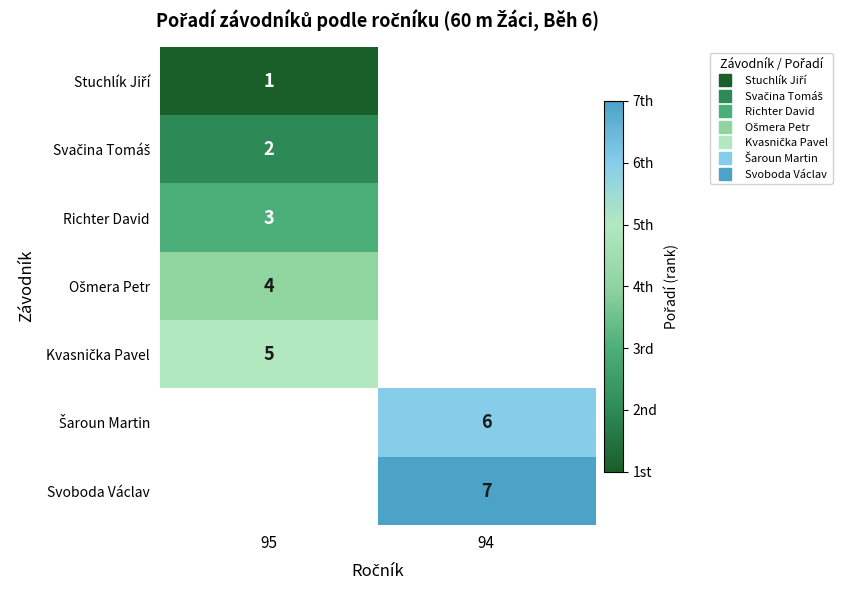

List the labels in order of Šaroun Martin value, smallest first.

95, 94